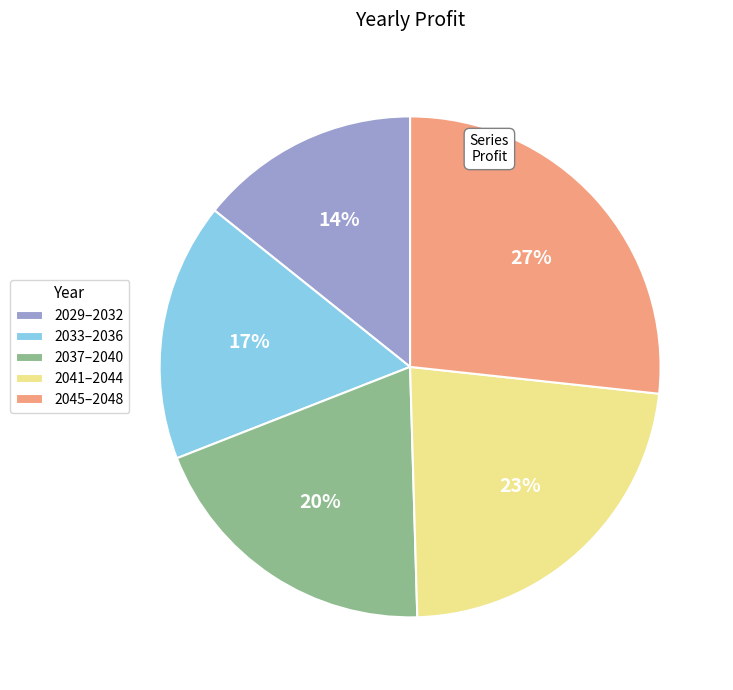

To the nearest percent, what percentage of the pie is 2033–2036?

17%